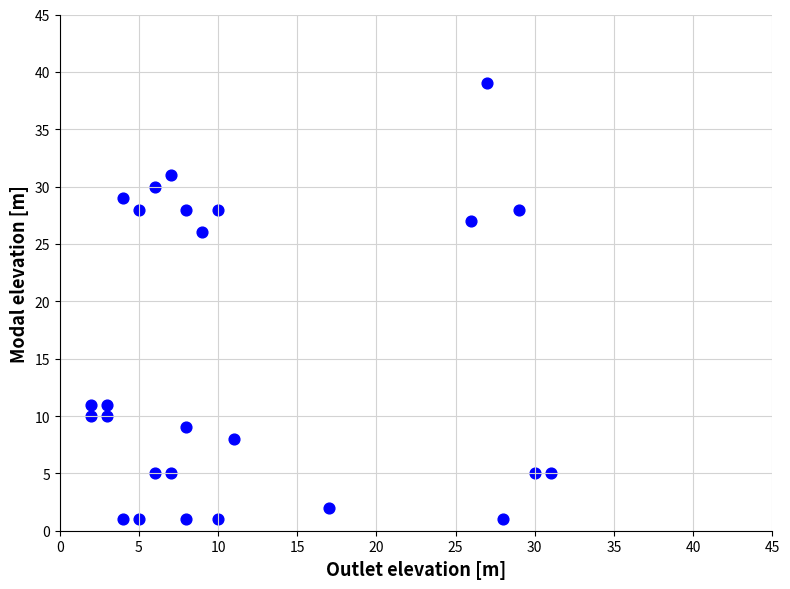

What is the range of X values (max minus min)?

29